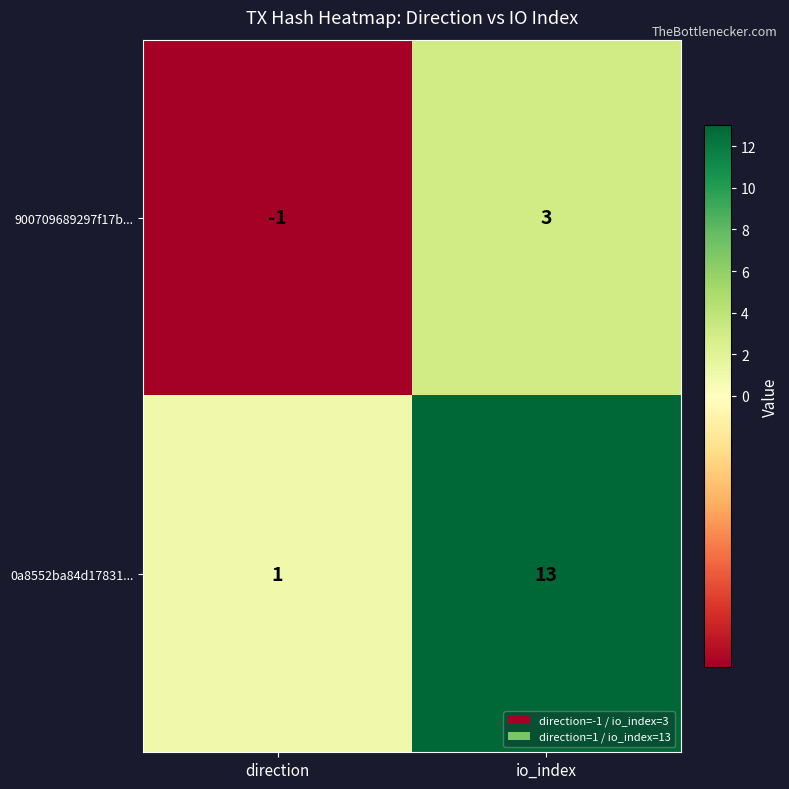

The value of 900709689297f17b... at direction is 0. True or false?

False